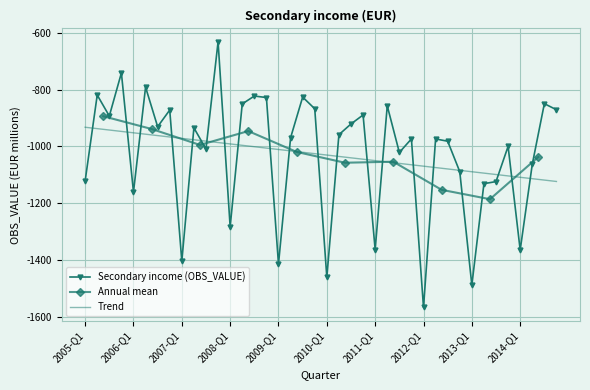

The chart shows a value of -654.2 at 2005-Q1. True or false?

False